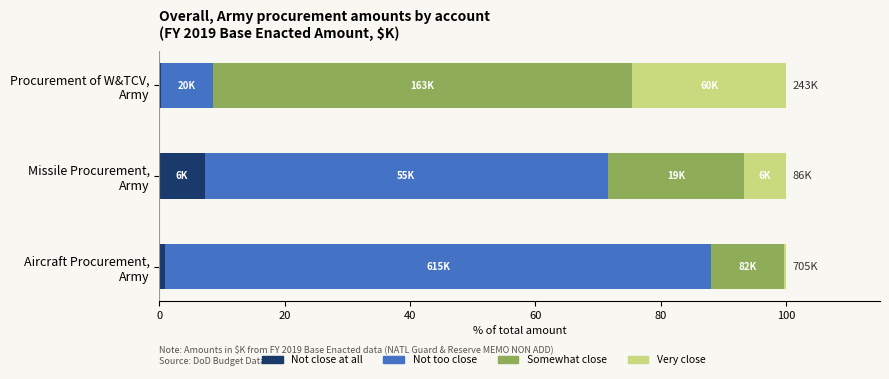

What is the maximum value for Not close at all?

7.3